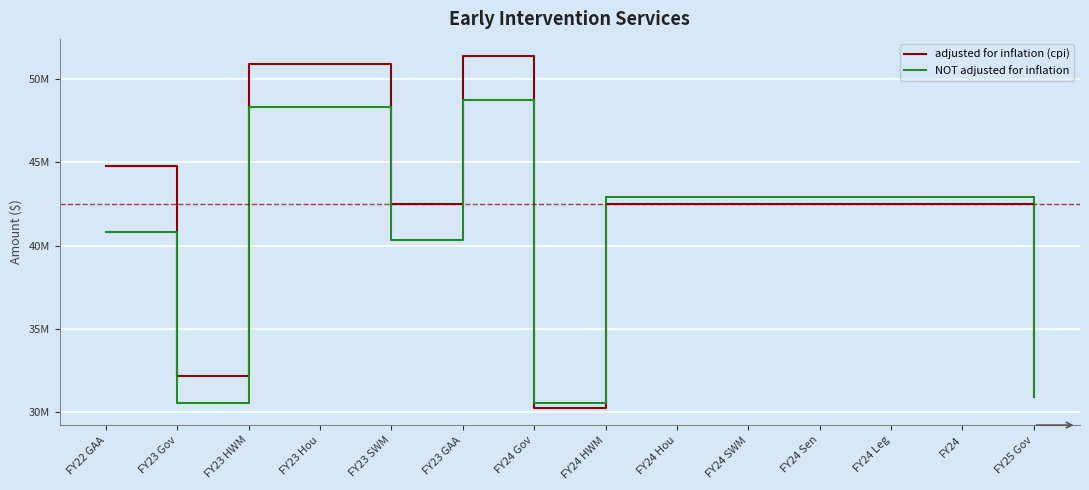

The NOT adjusted for inflation series shows 42900000 at FY24 Hou. True or false?

True